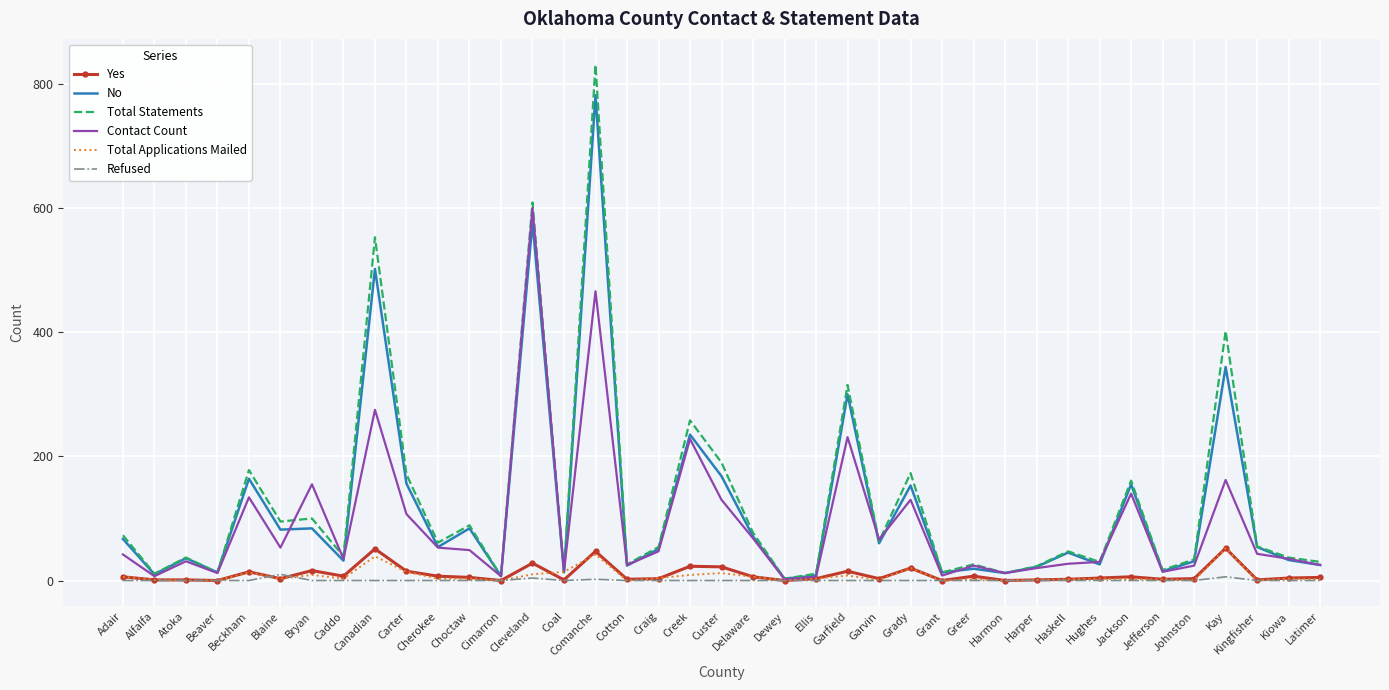

True or false: Total Applications Mailed and Yes cross at least once.

True